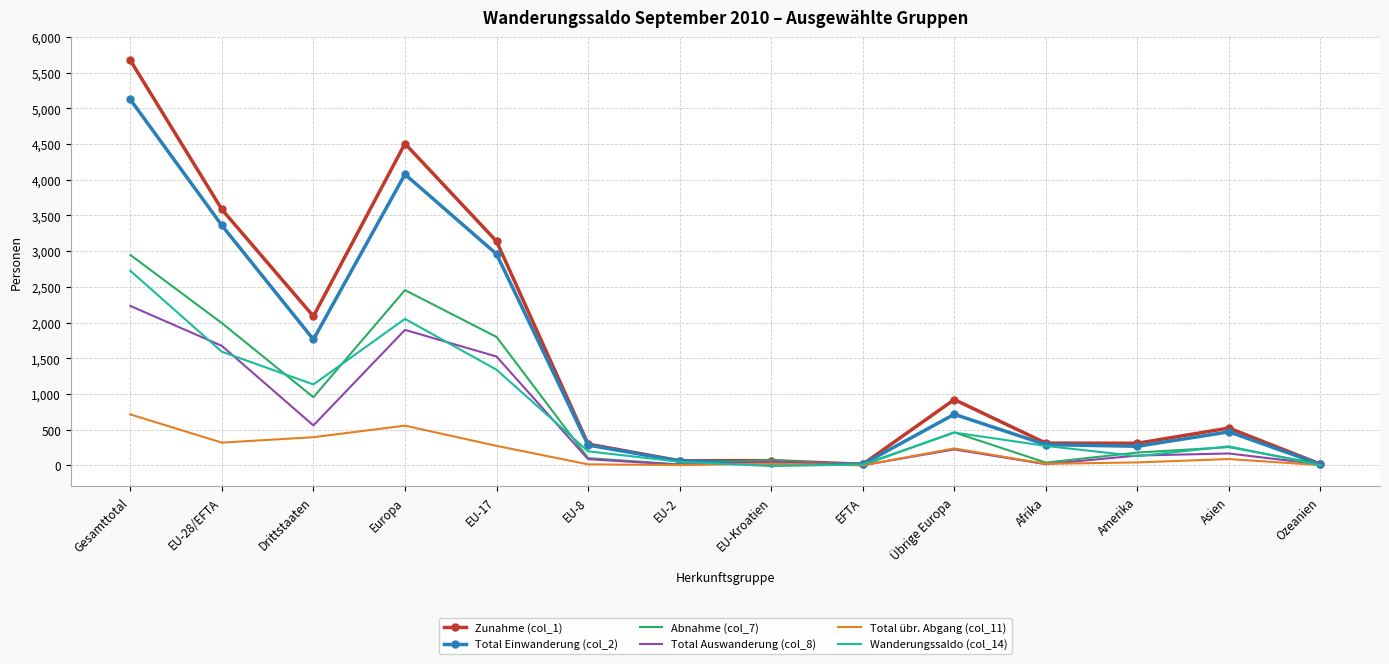

Which category has the highest value across all series?

Gesamttotal